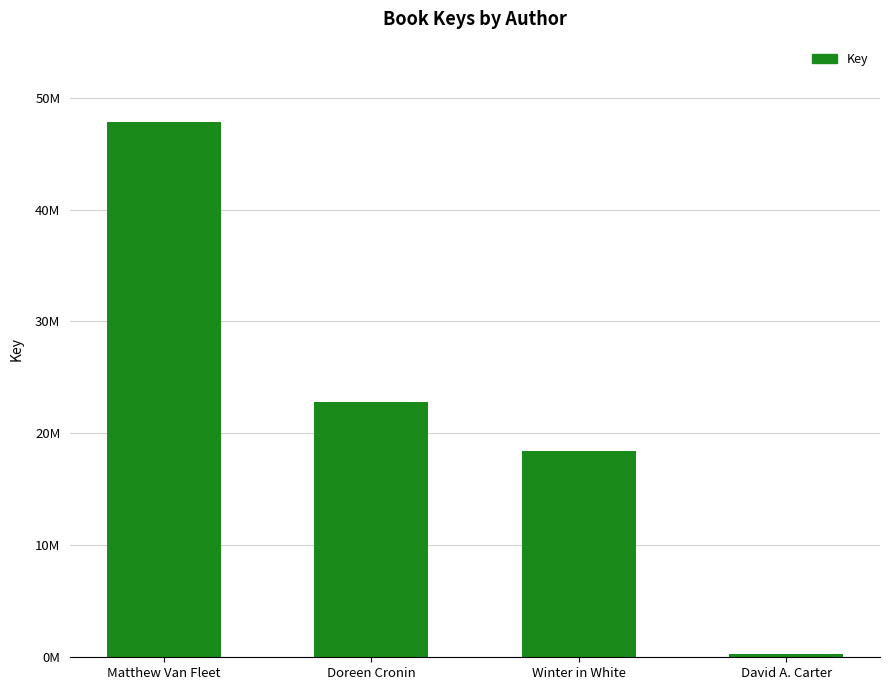

List the labels in order of value, smallest first.

David A. Carter, Winter in White, Doreen Cronin, Matthew Van Fleet